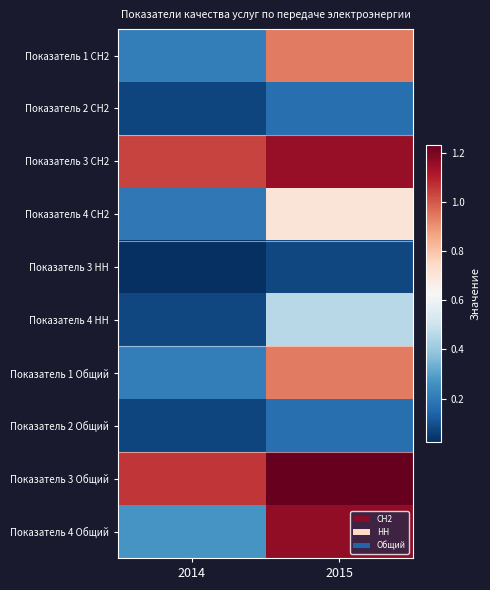

Reading left to right, transcribe all the data shown in this chart.

Показатель 1 СН2: 2014=0.2	2015=0.9
Показатель 2 СН2: 2014=0.1	2015=0.2
Показатель 3 СН2: 2014=1.0	2015=1.2
Показатель 4 СН2: 2014=0.2	2015=0.7
Показатель 3 НН: 2014=0.0	2015=0.1
Показатель 4 НН: 2014=0.1	2015=0.5
Показатель 1 Общий: 2014=0.2	2015=0.9
Показатель 2 Общий: 2014=0.1	2015=0.2
Показатель 3 Общий: 2014=1.1	2015=1.2
Показатель 4 Общий: 2014=0.3	2015=1.2